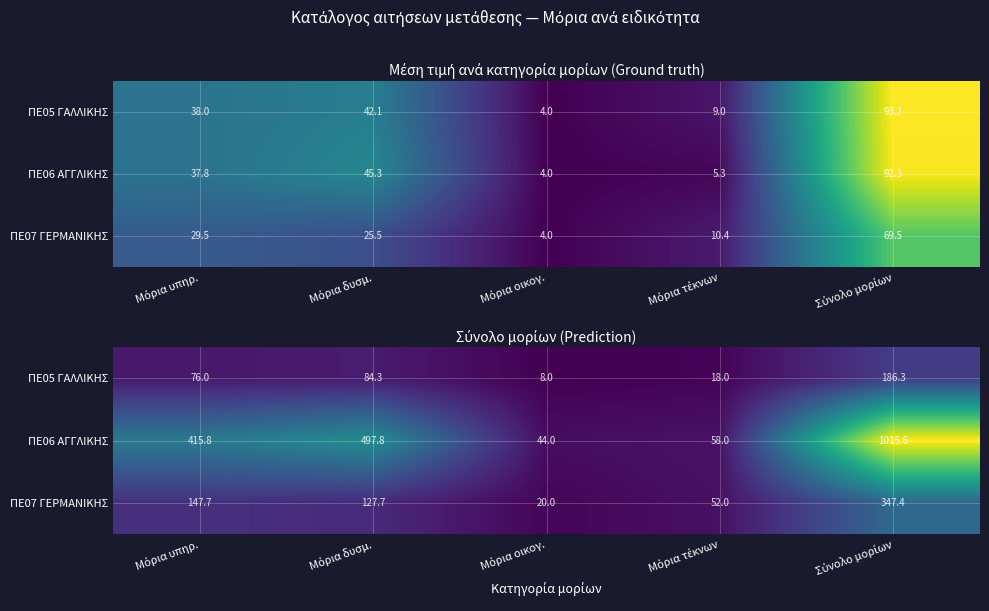

Between Μόρια υπηρ. and Μόρια οικογ., which series saw the biggest shift?

ΠΕ06 ΑΓΓΛΙΚΗΣ